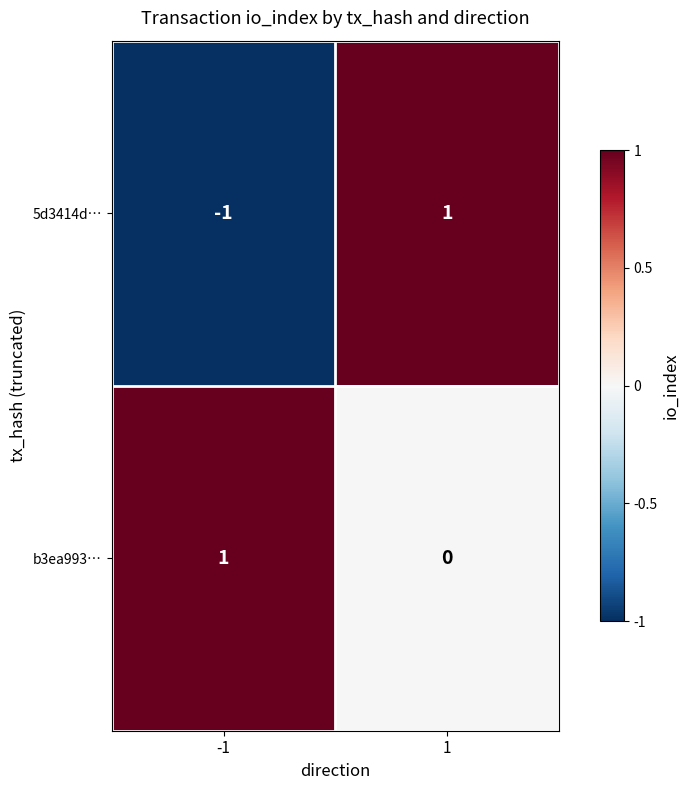

What is the total value across all series at 1?

1